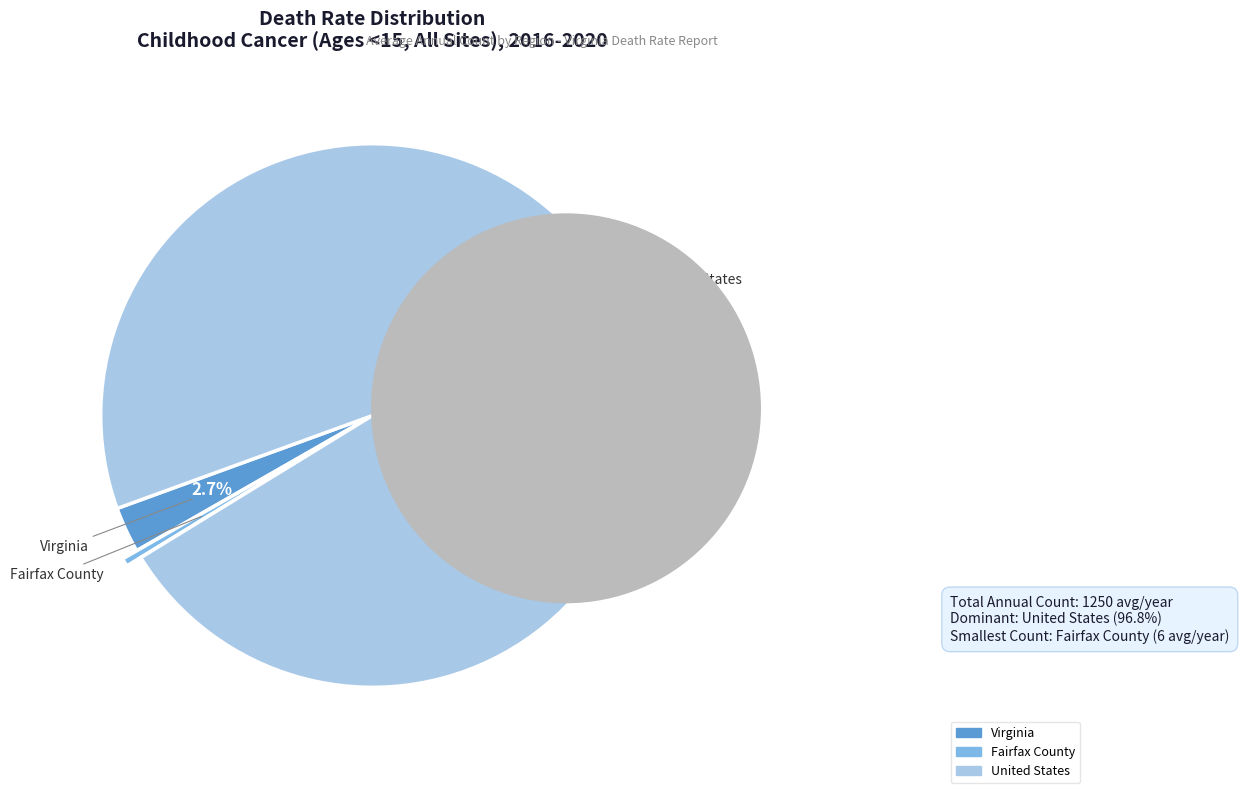

Combined, do Fairfax County and Virginia account for over 50%?

No